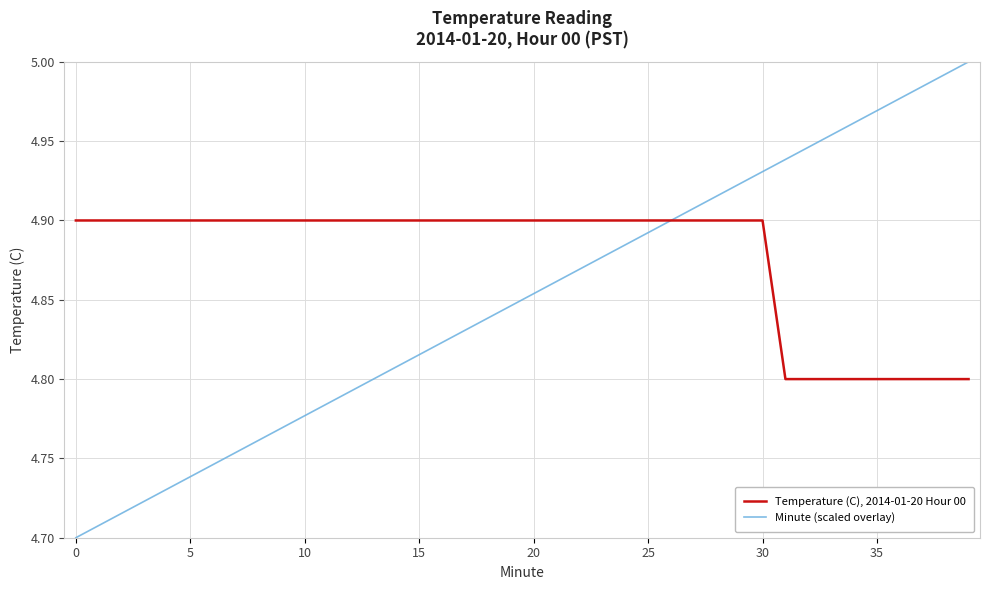

What is the difference between the maximum and minimum values in the Minute (scaled overlay) series?

0.3